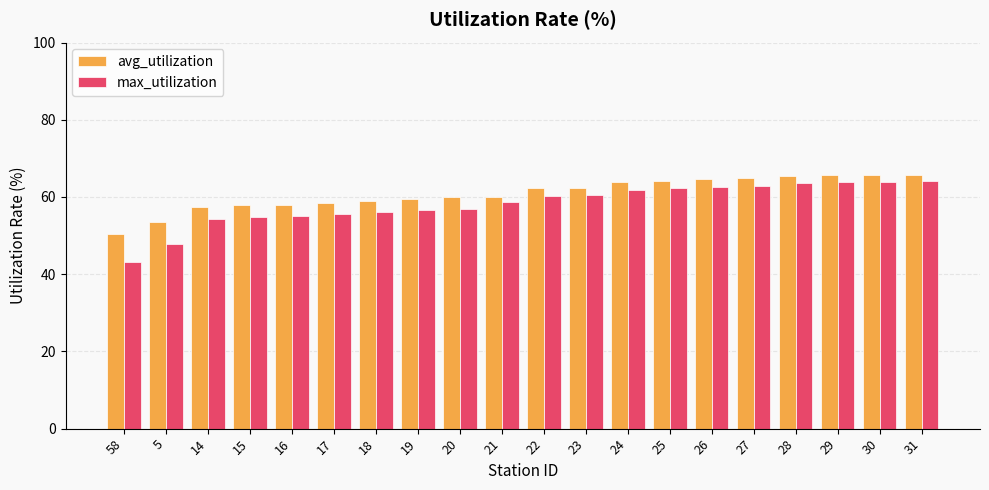

At which label does avg_utilization reach its minimum?

58